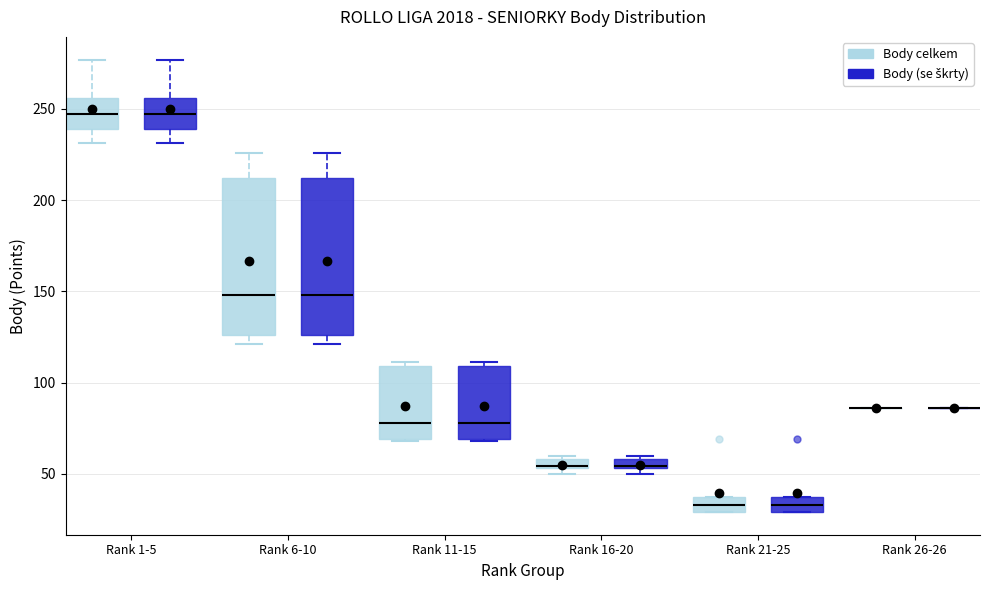

Where does the lower whisker of the box for Rank 1-5 (Body celkem) end on the y-axis? The values are not printed on the chart, so give them approximately, as read against the axis.

230